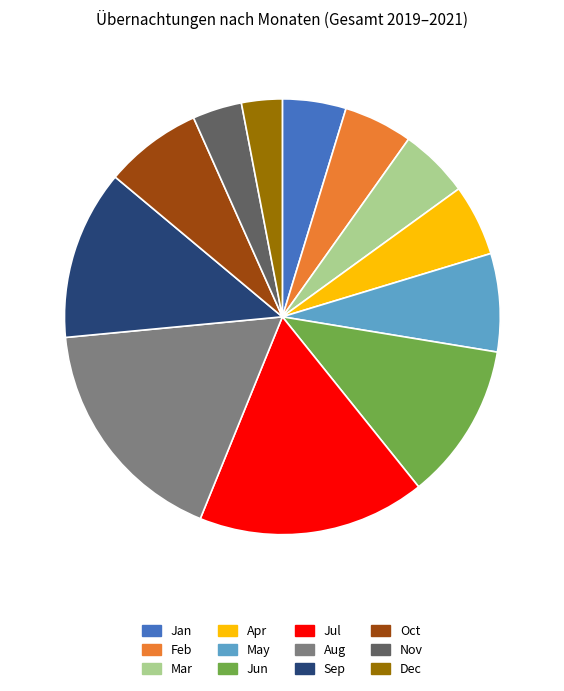

Does any single category account for the majority?

No